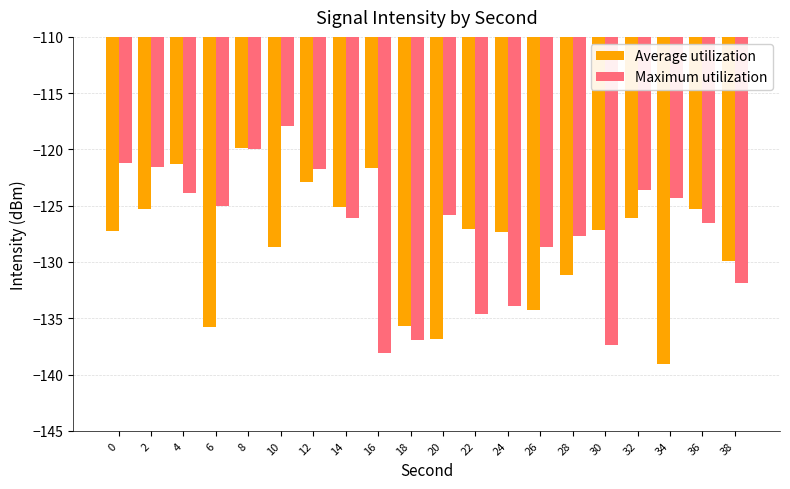

What is the difference between the maximum and minimum values in the Average utilization series?

19.2